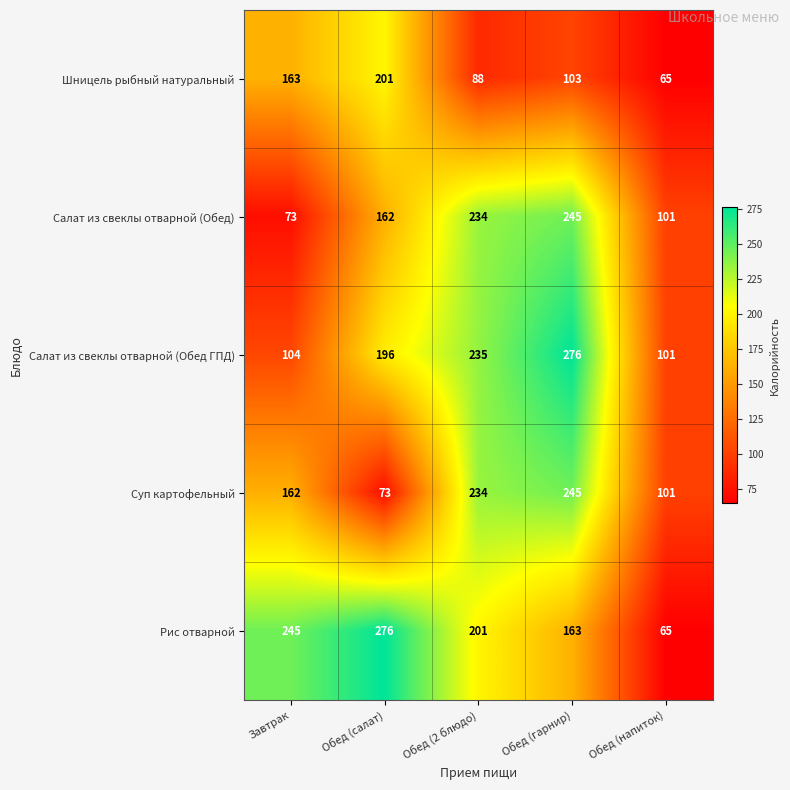

The Салат из свеклы отварной (Обед) series shows 234 at Обед (2 блюдо). True or false?

True